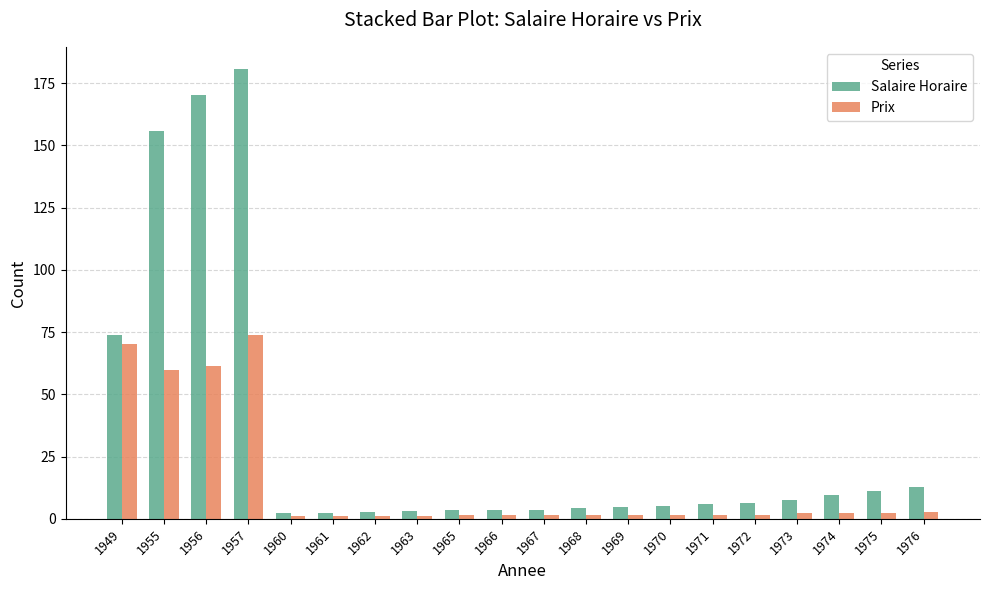

Which category has the highest value in the Salaire Horaire series?

1957